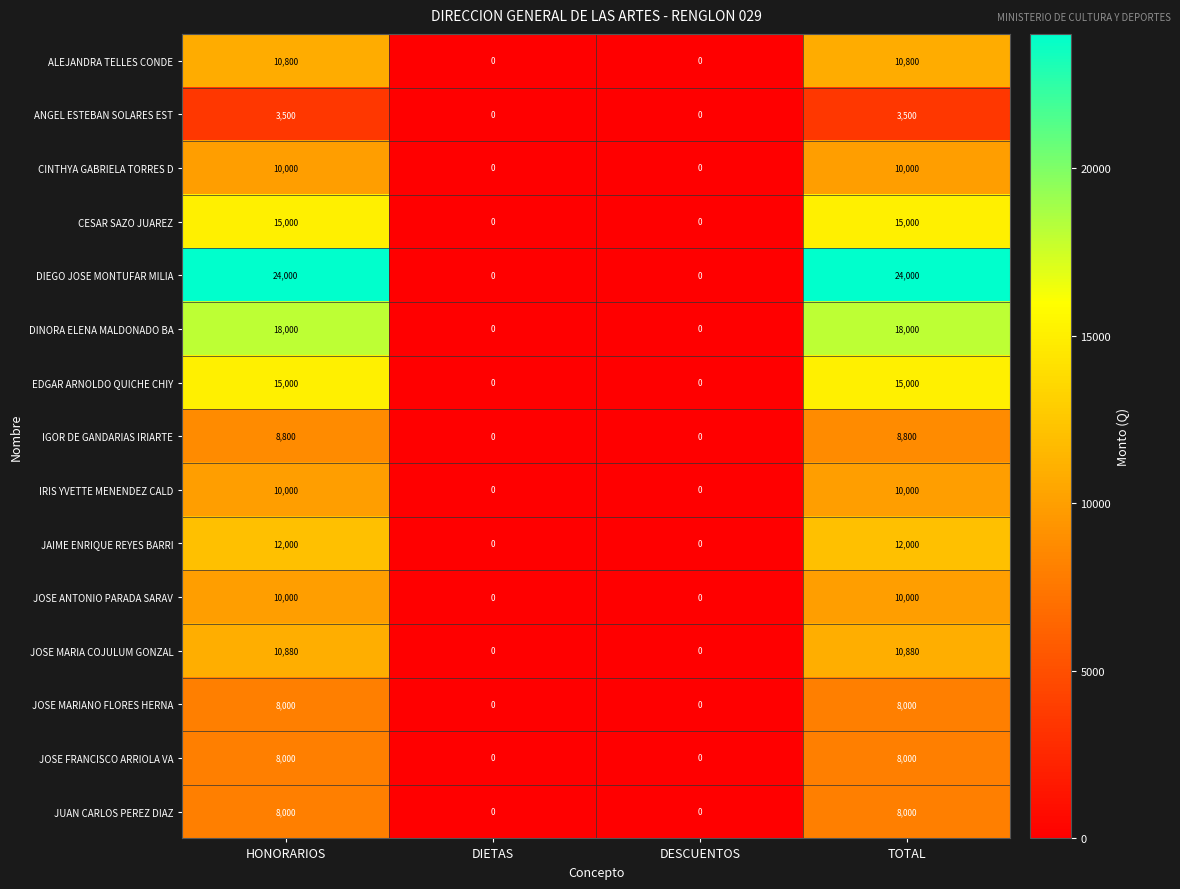

What is the sum of the EDGAR ARNOLDO QUICHE CHIY values at DESCUENTOS and TOTAL?

15000